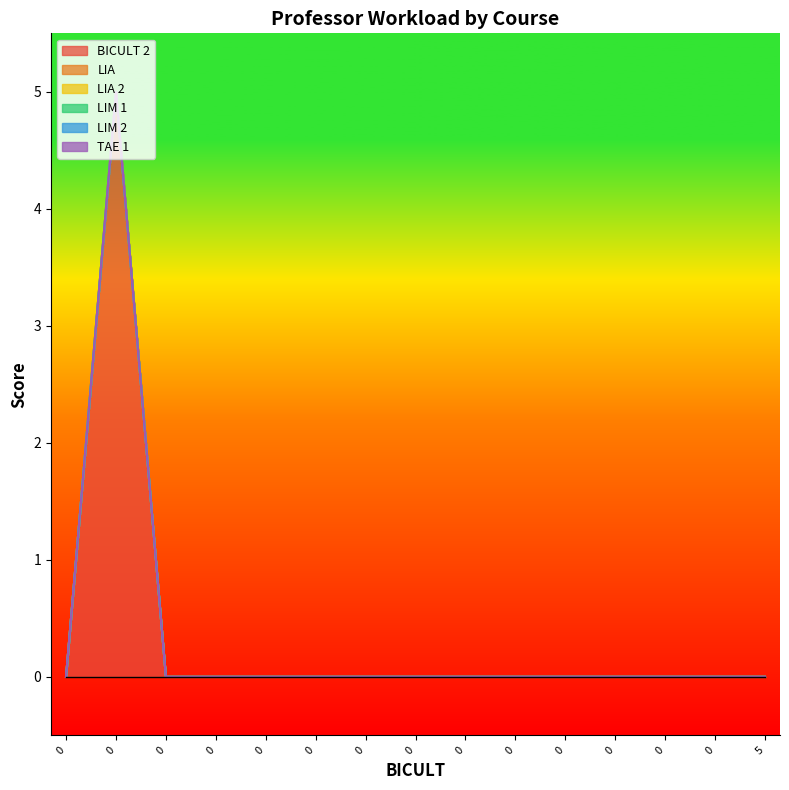

What are all the series names shown in the legend?

BICULT 2, LIA, LIA 2, LIM 1, LIM 2, TAE 1